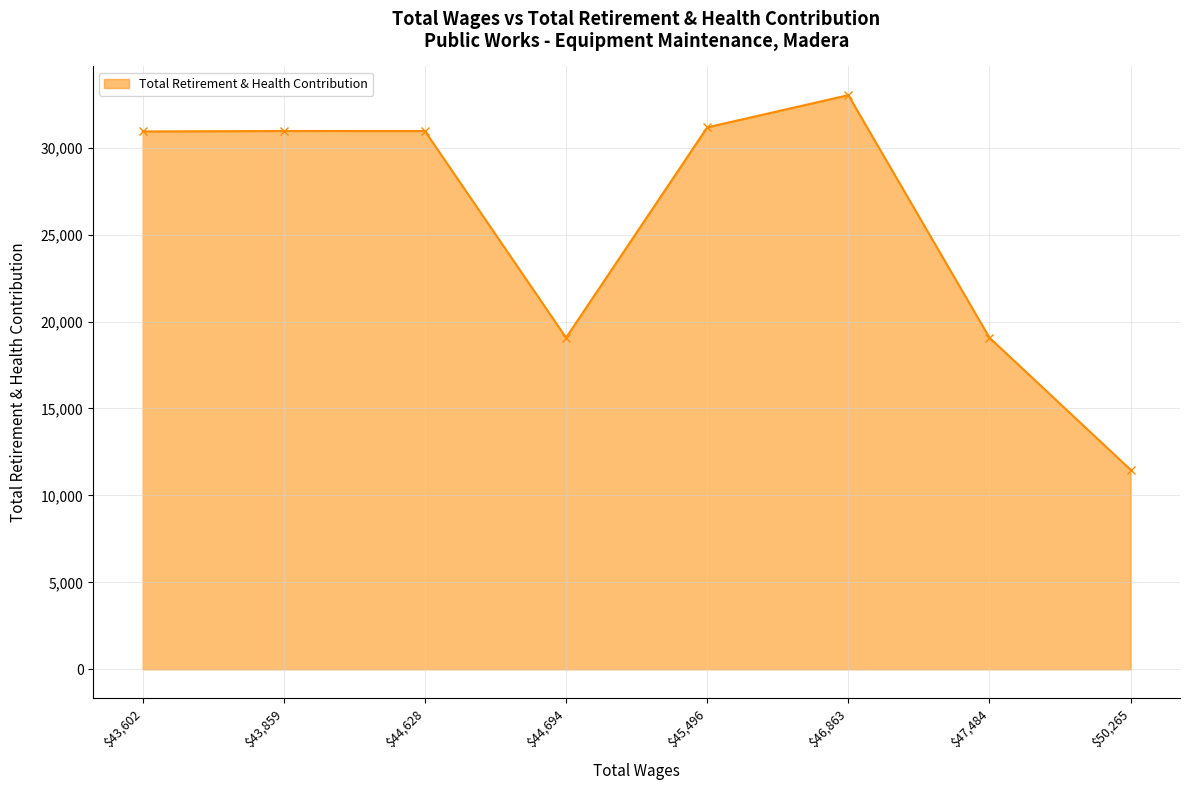

Which label corresponds to the largest value in the chart?

$46,863